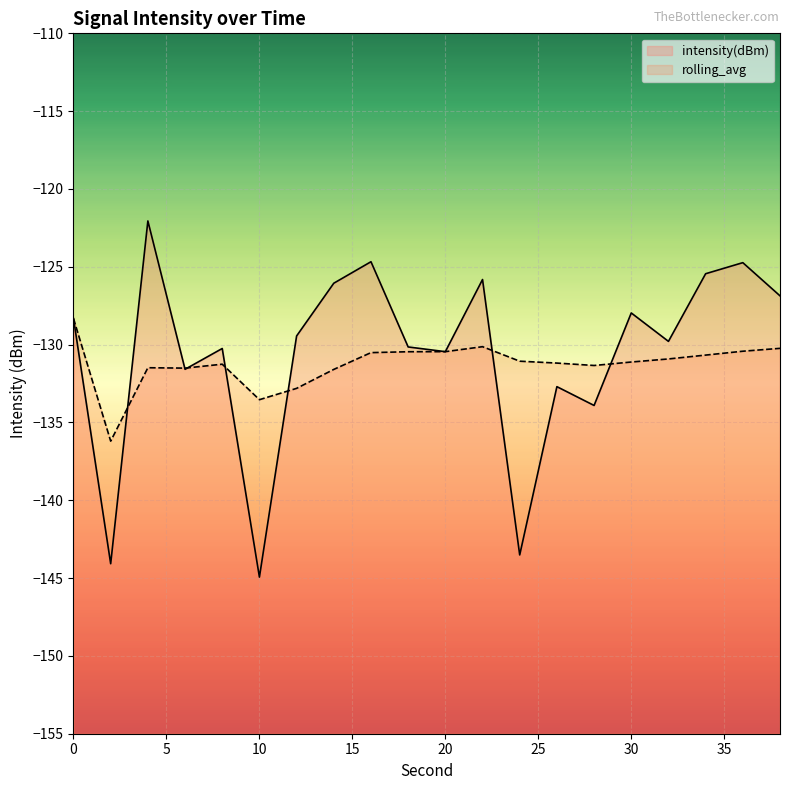

True or false: rolling_avg has more than 0 points higher than both neighbors.

True